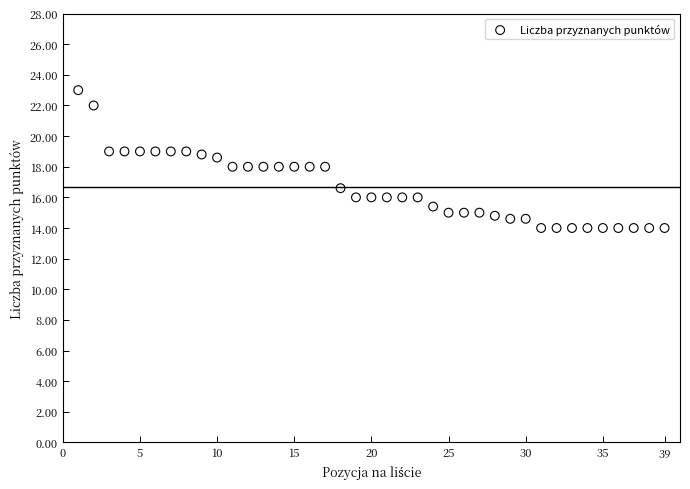

What is the range of X values (max minus min)?

38.0